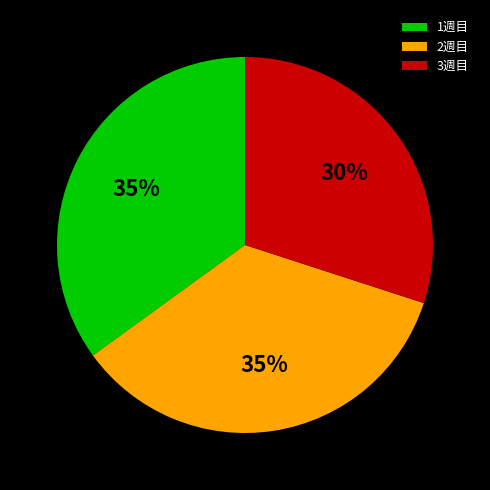

Is there a majority slice in this chart?

No